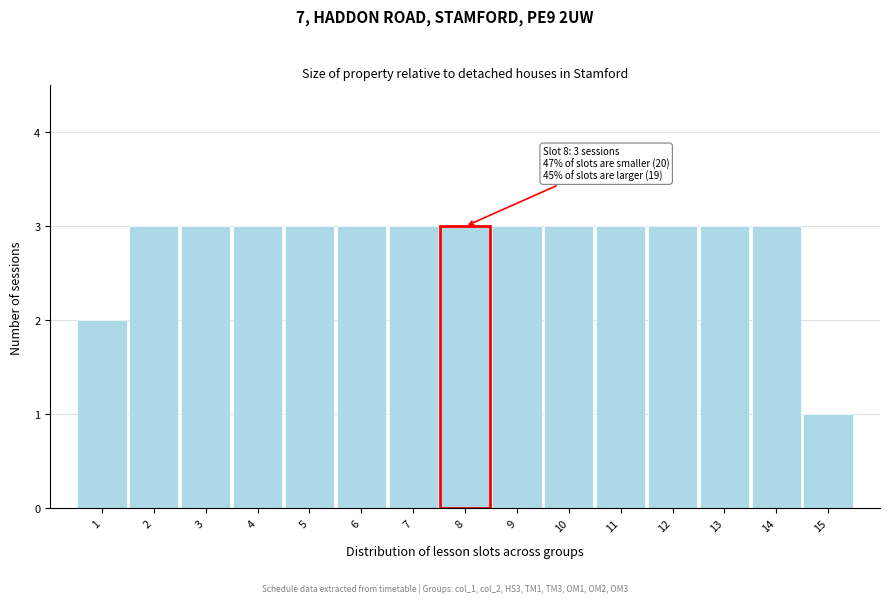

Reading left to right, extract all data points from this chart.

2	3	3	3	3	3	3	3	3	3	3	3	3	3	1